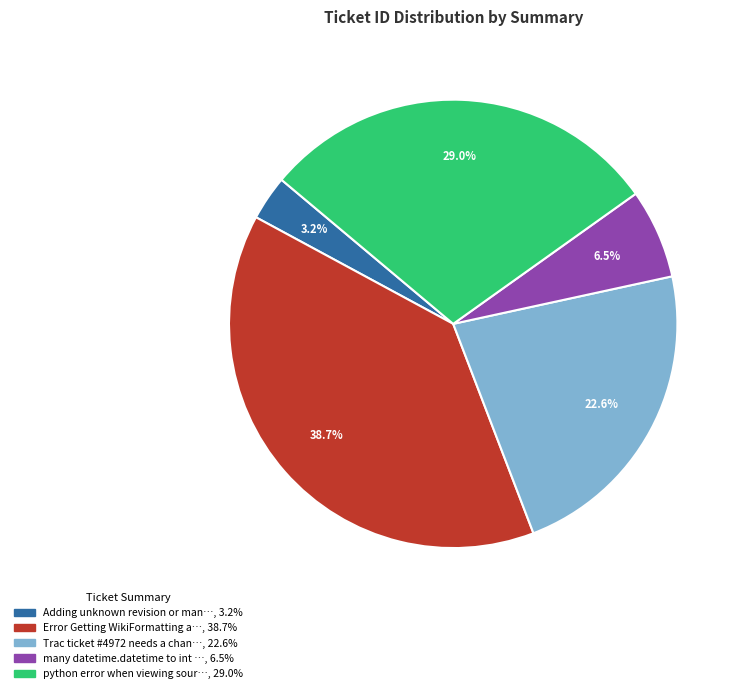

Does any single category account for the majority?

No